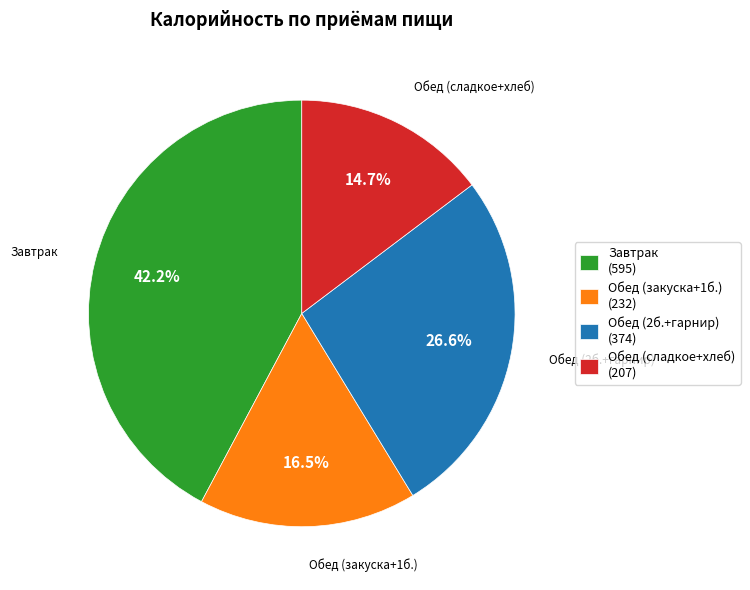

How many slices are in this pie chart?

4